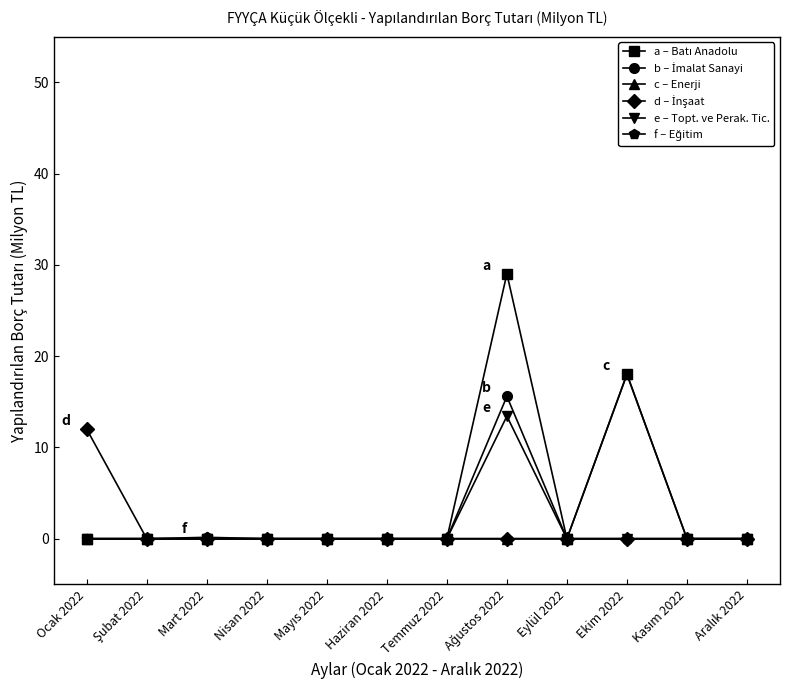

Is it true that c – Enerji equals 0.0 at Eylül 2022?

True